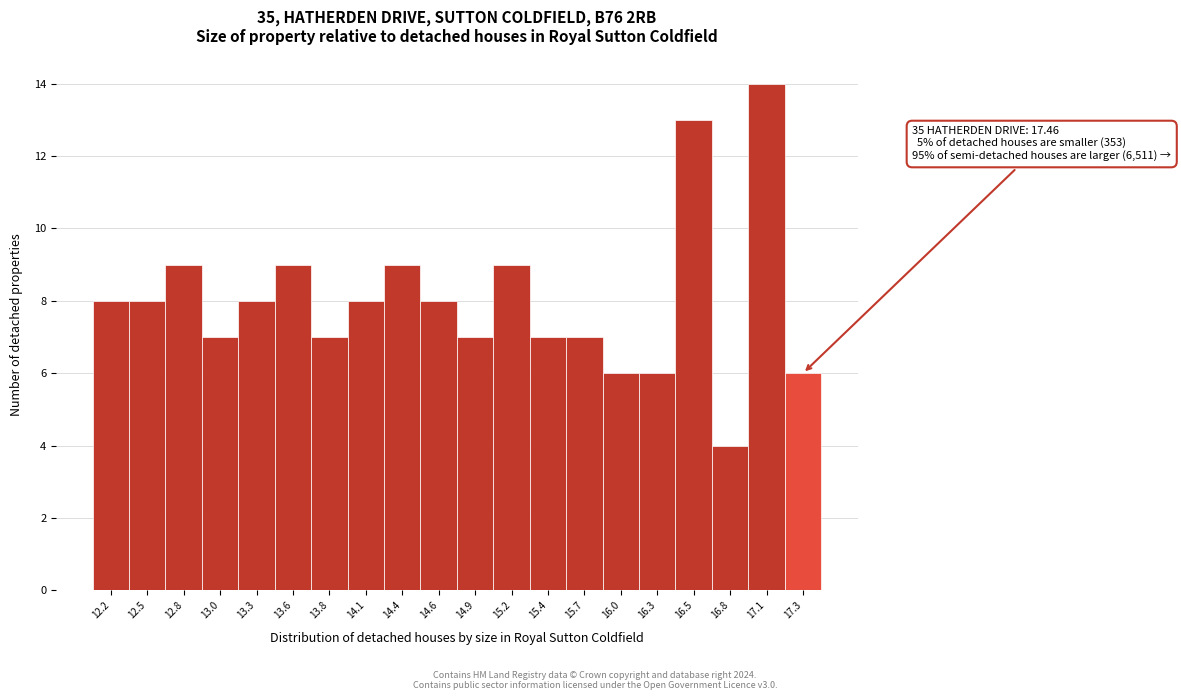

Which range on the x-axis has the tallest bar?

16.90 to 17.20